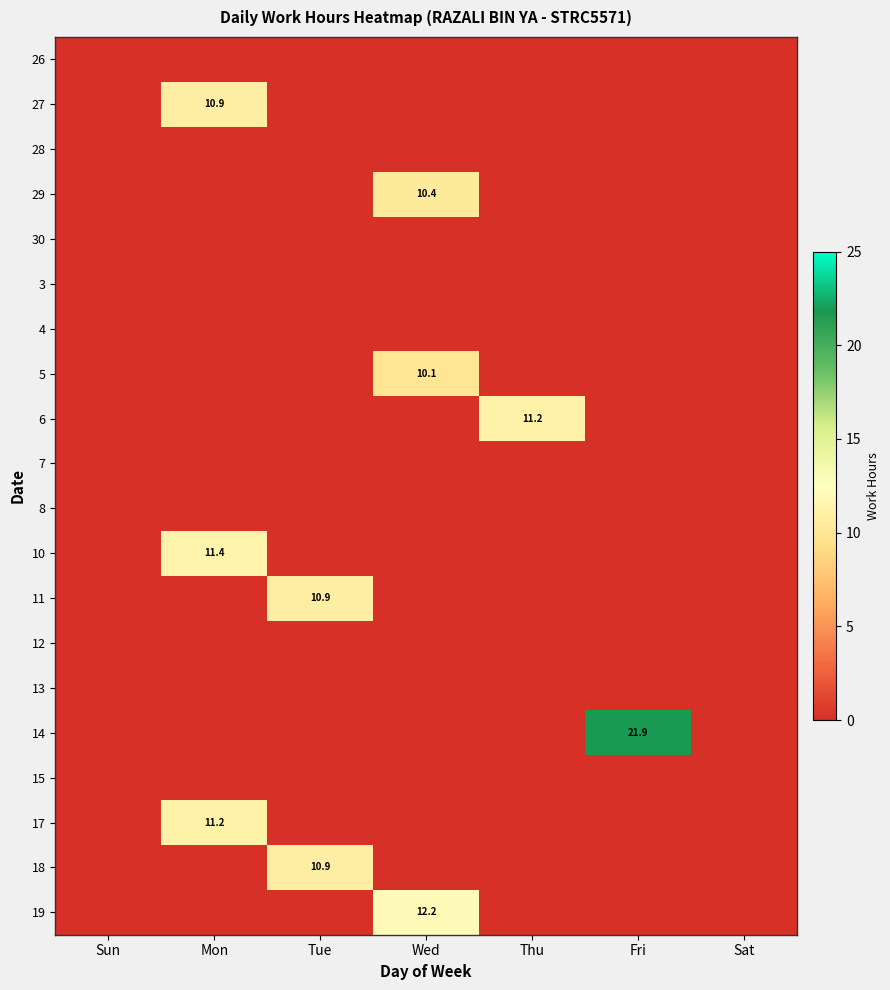

Is it true that 27 equals 17.2 at Mon?

False